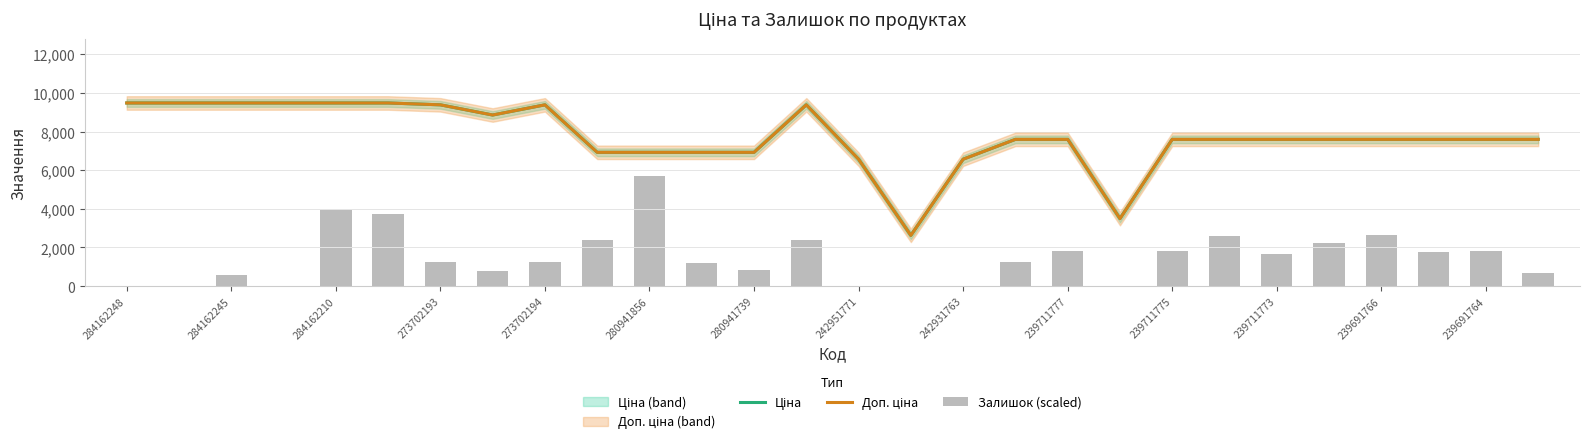

Is the value of Ціна at 273702194 greater than the value of Доп. ціна at 17?

Yes